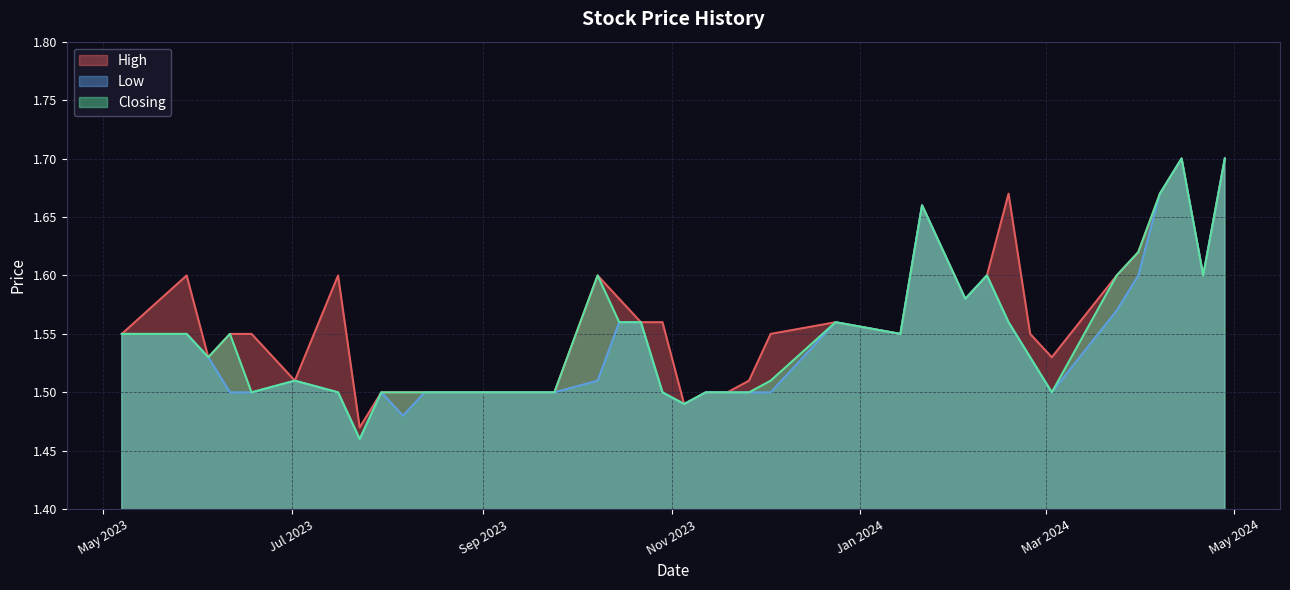

What is the approximate value of Low at 23/07/2023?

1.5